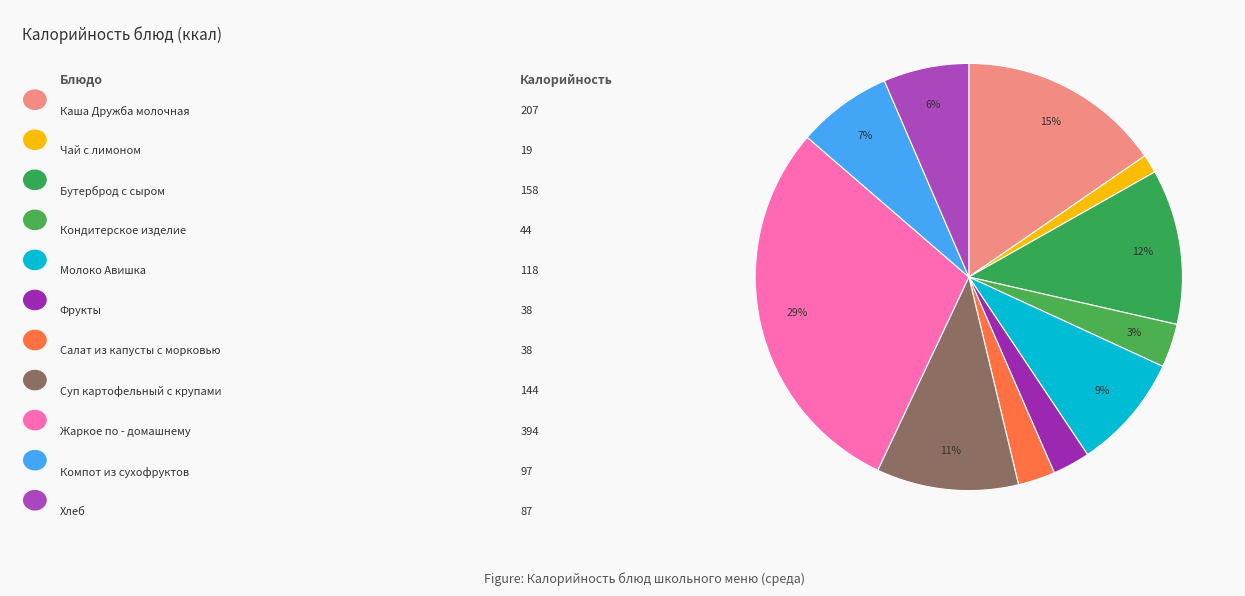

Count the number of slices in the pie.

11